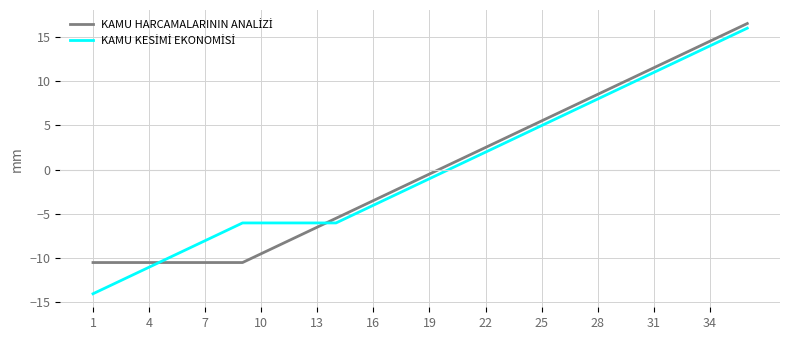

What is the maximum value shown in the chart?

16.5